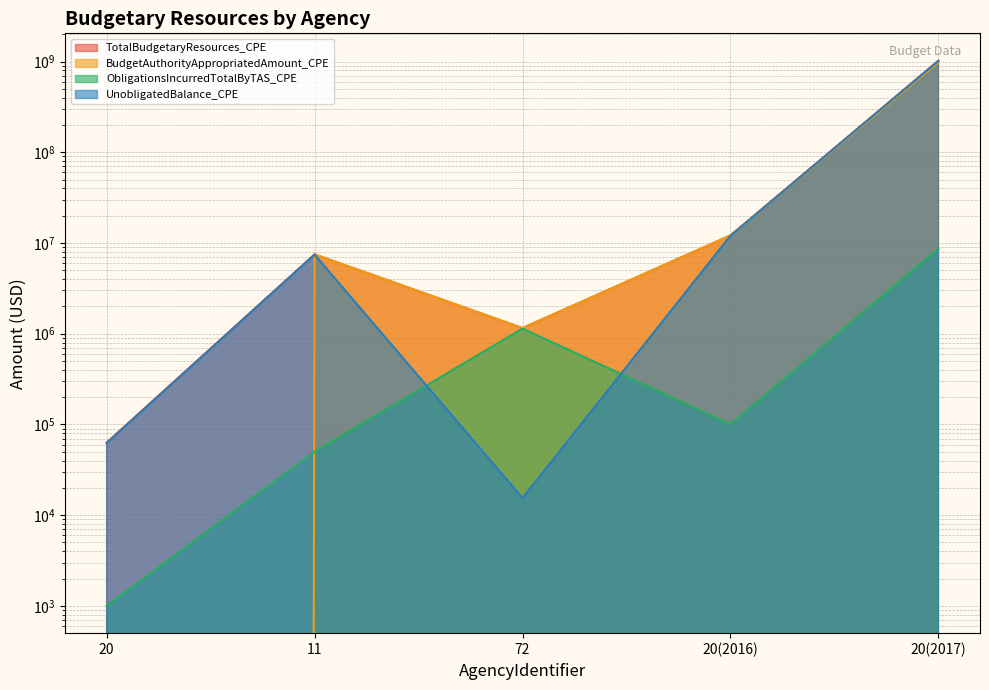

In BudgetAuthorityAppropriatedAmount_CPE, how many points are lower than both neighbors (excluding endpoints)?

1